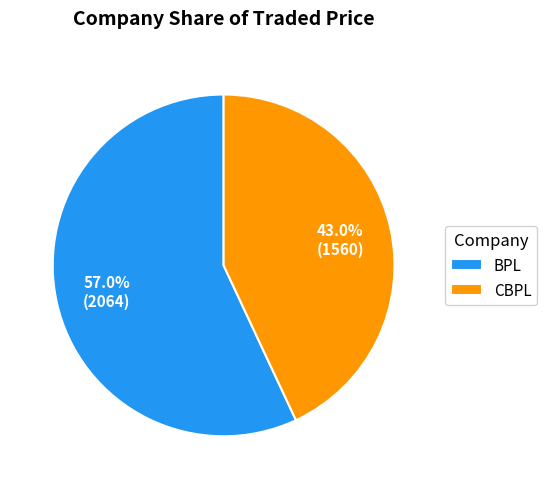

Between CBPL and BPL, which is larger?

BPL